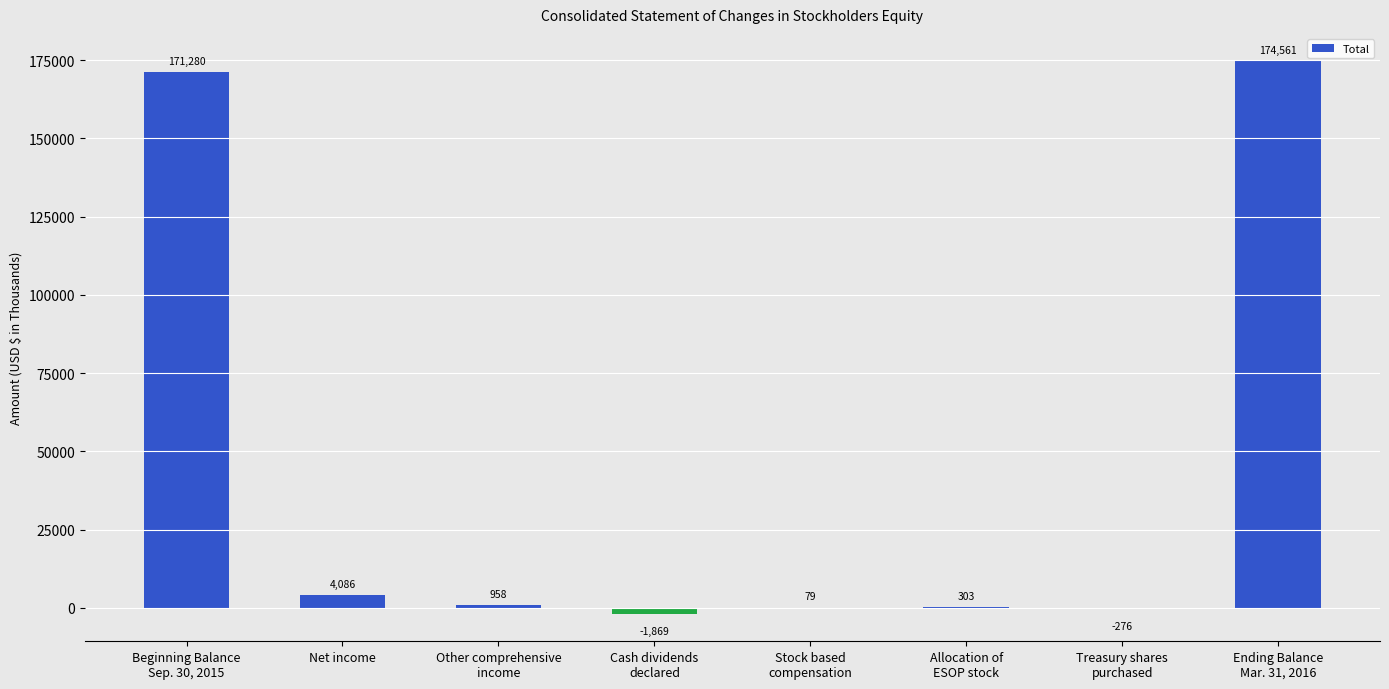

What is the sum of all values?

349122